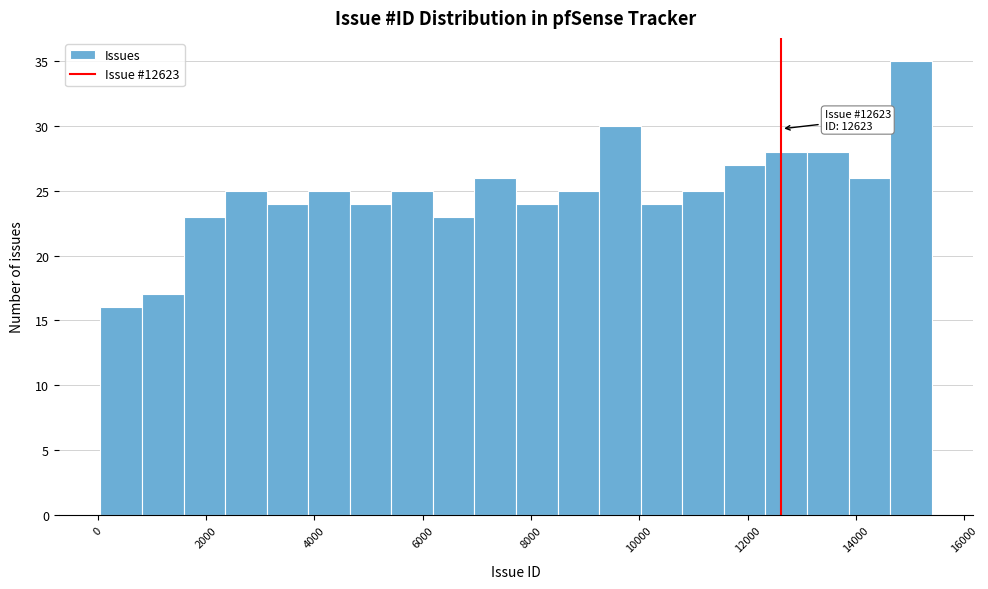

Read against the x-axis, roughly where is the centre of the tallest bar?

15000